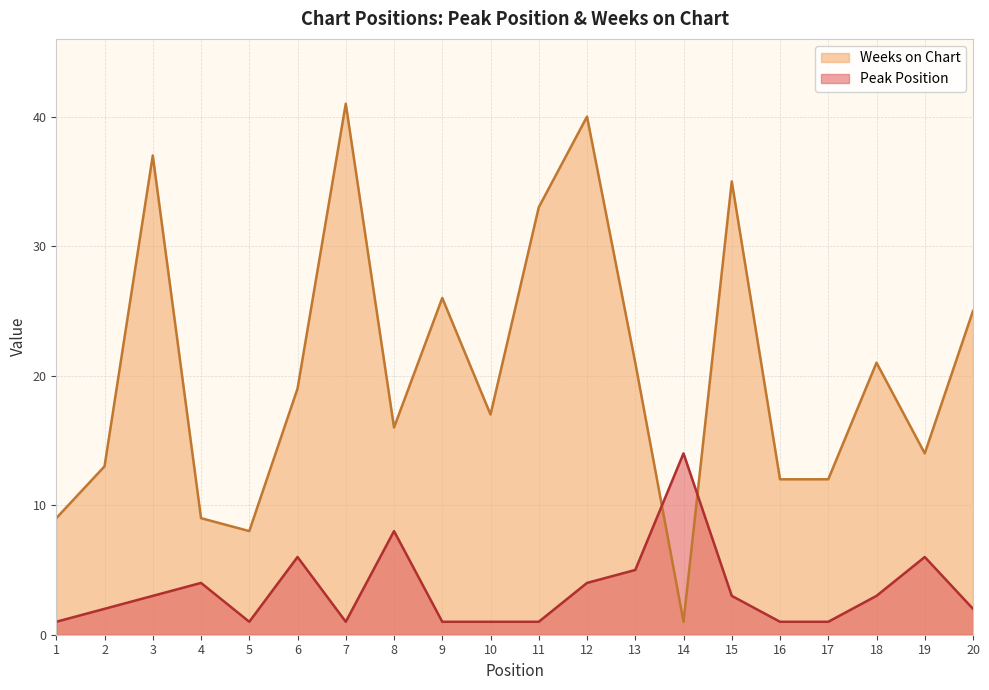

Is it true that Weeks on Chart equals 12 at 16?

True